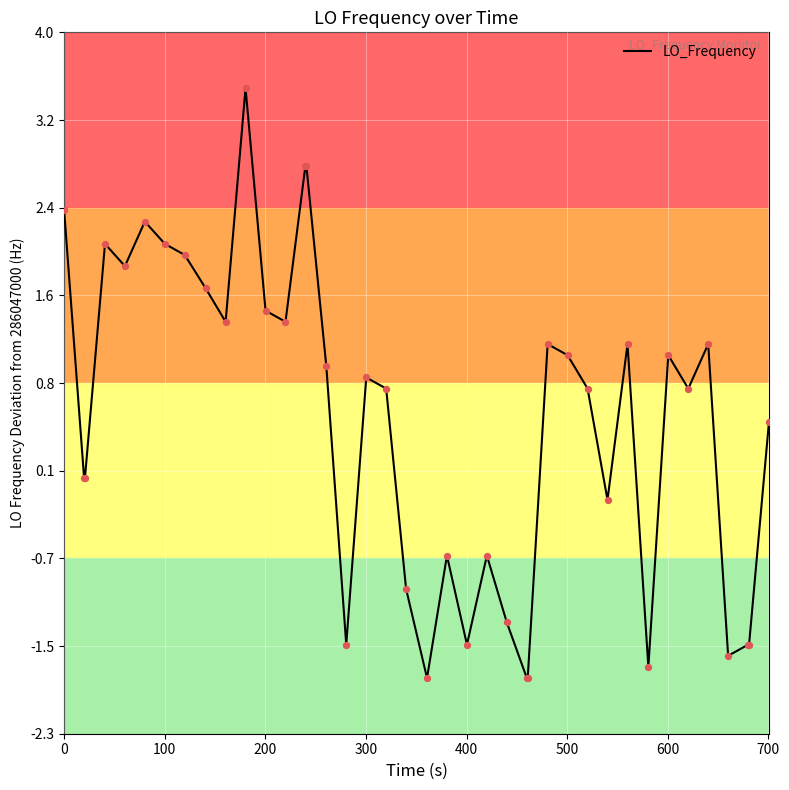

What is the smallest value displayed?

-1.8